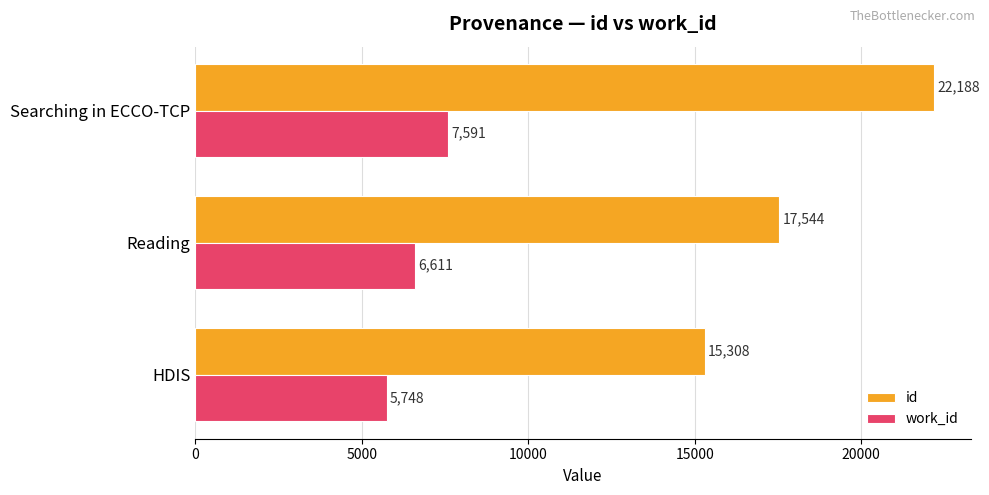

How many id values are between 15308 and 22188?

3